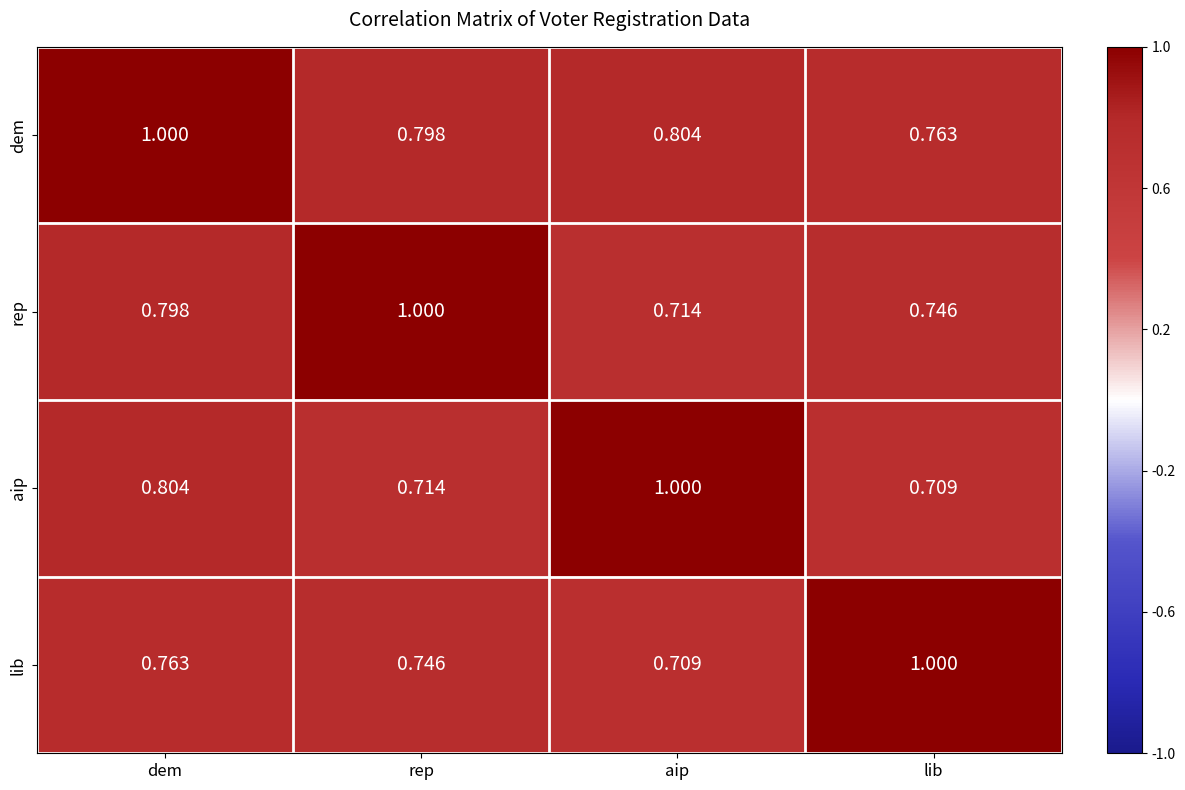

Rank the series at dem from highest to lowest value.

dem, aip, rep, lib